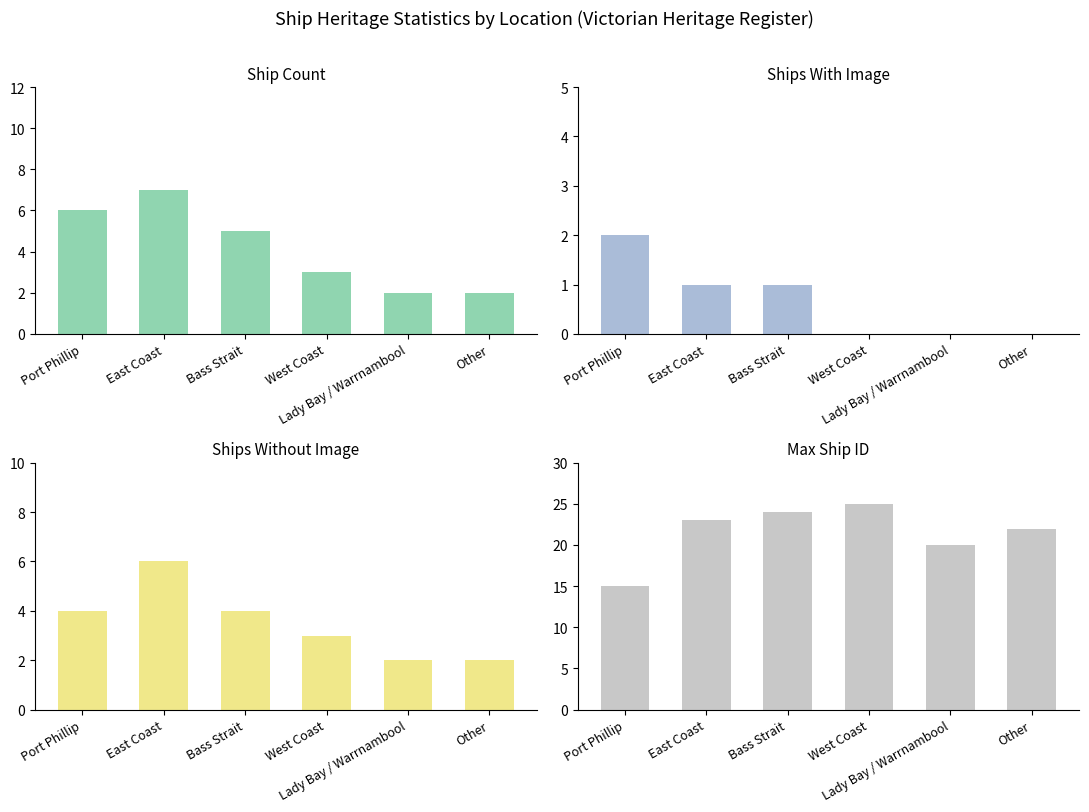

Reading left to right, transcribe all the data shown in this chart.

Ship Count: Port Phillip=6	East Coast=7	Bass Strait=5	West Coast=3	Lady Bay / Warrnambool=2	Other=2
With Image: Port Phillip=2	East Coast=1	Bass Strait=1	West Coast=0	Lady Bay / Warrnambool=0	Other=0
Without Image: Port Phillip=4	East Coast=6	Bass Strait=4	West Coast=3	Lady Bay / Warrnambool=2	Other=2
Max Ship ID: Port Phillip=15	East Coast=23	Bass Strait=24	West Coast=25	Lady Bay / Warrnambool=20	Other=22